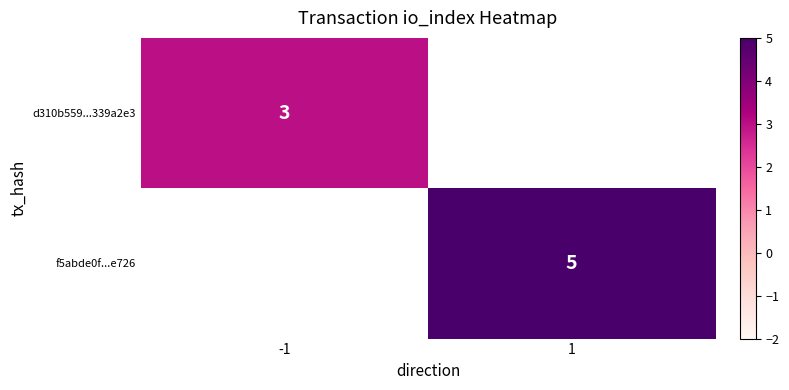

How many series are shown in this chart?

2